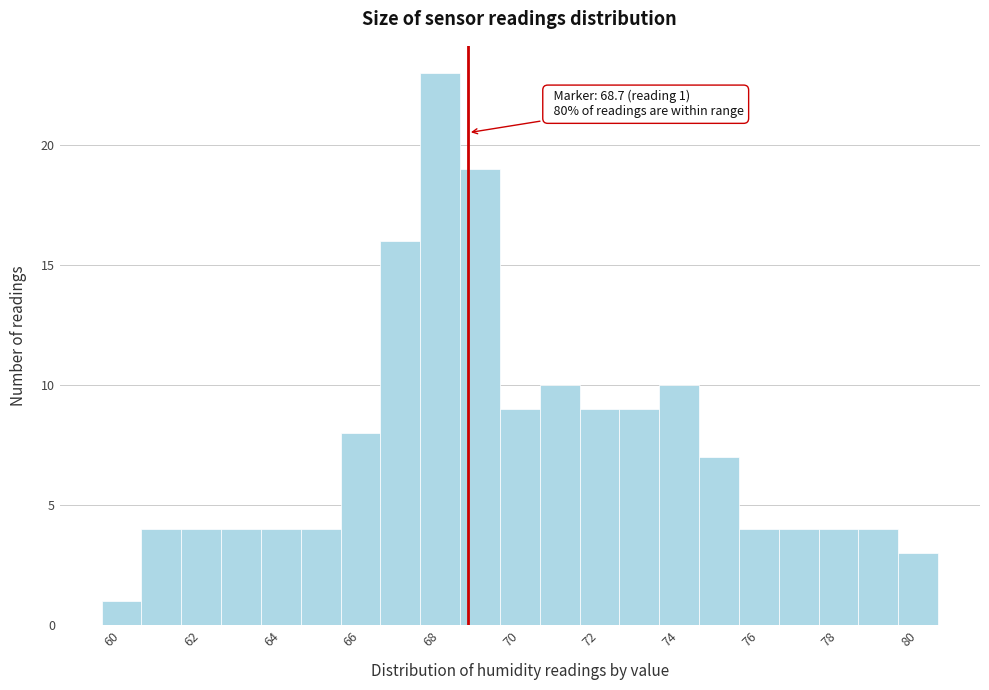

Which range on the x-axis has the tallest bar?

67.5 to 68.5